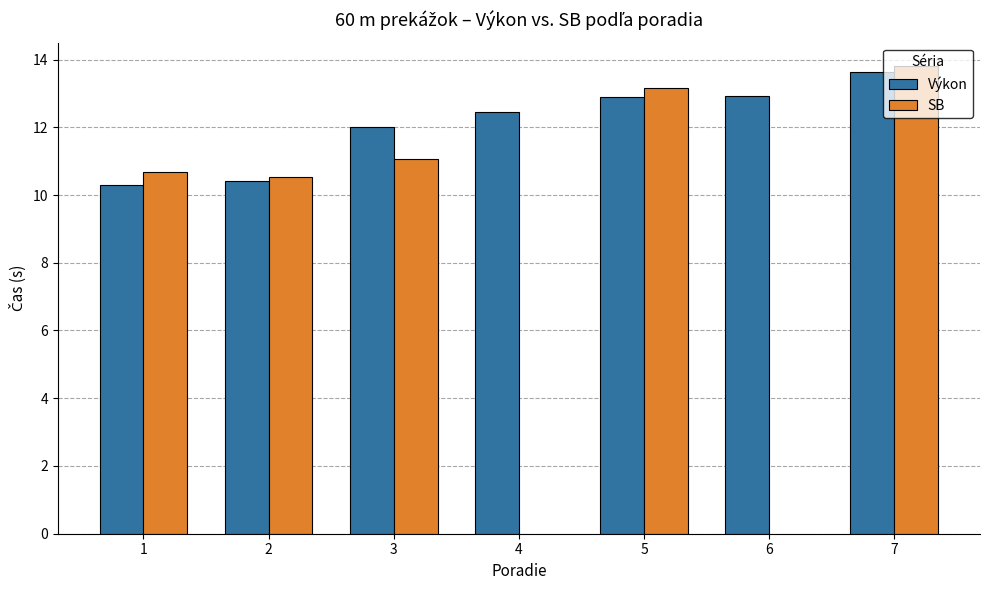

Which label corresponds to the largest value in the chart?

7